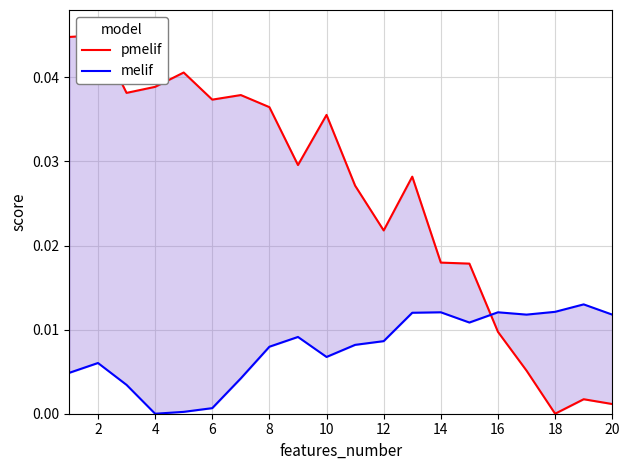

True or false: pmelif has more than 0 interior local peaks.

True